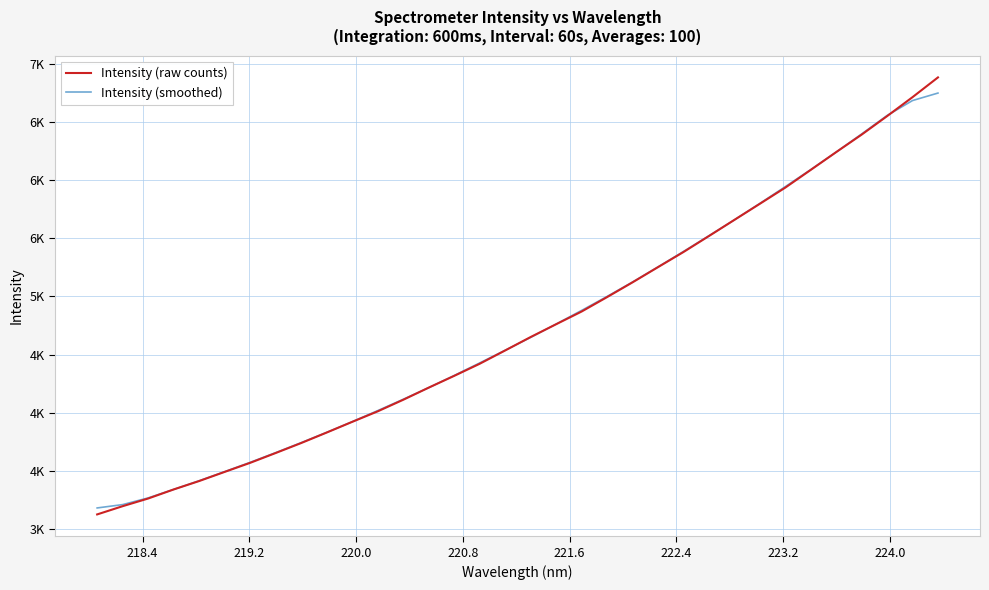

What are all the series names shown in the legend?

Intensity (raw counts), Intensity (smoothed)